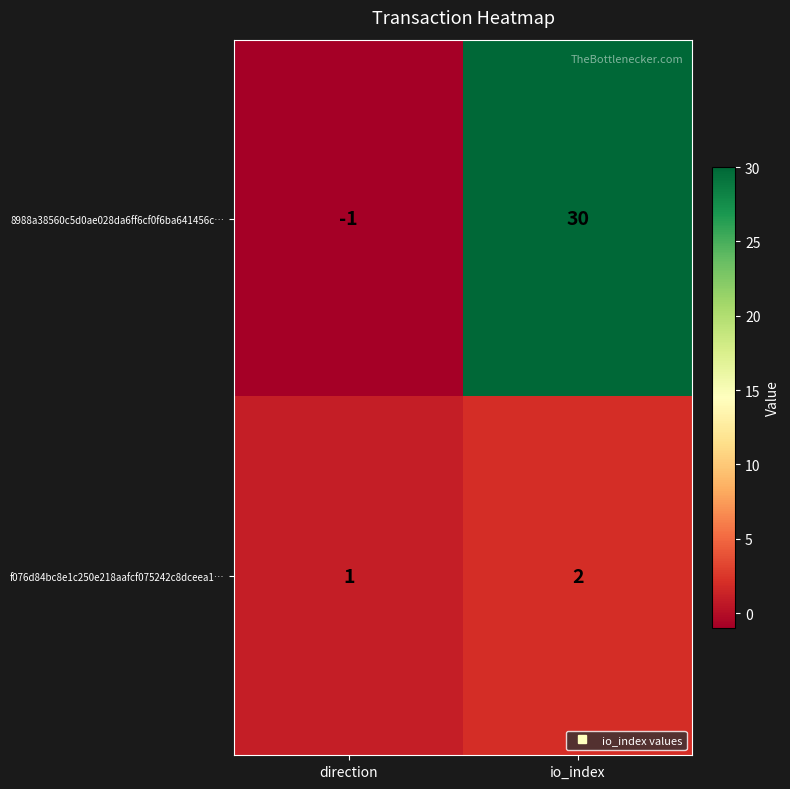

What is the greatest value displayed?

30